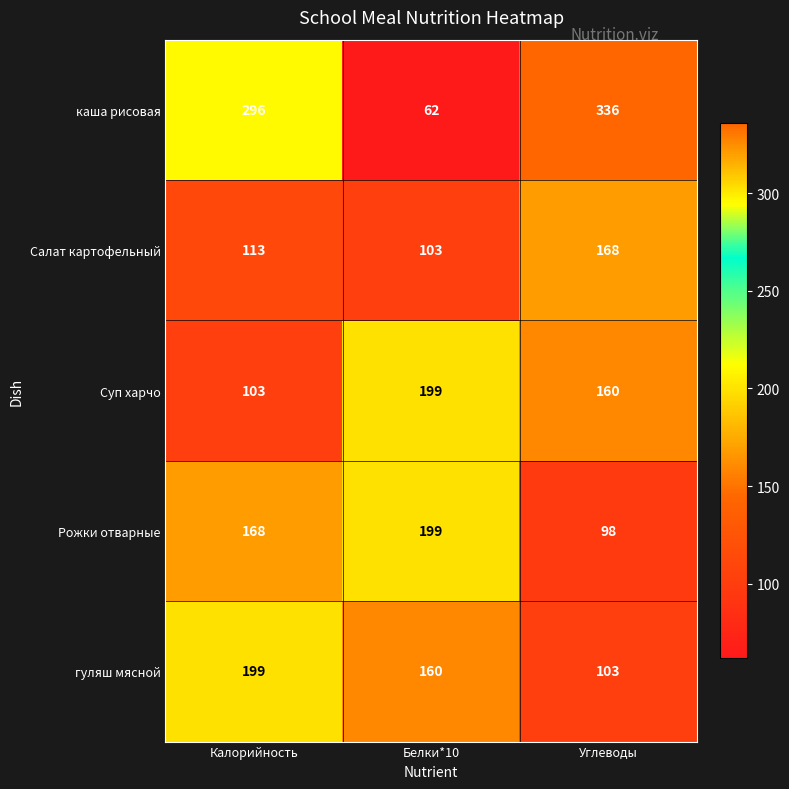

What is the lowest value of the Рожки отварные series?

98